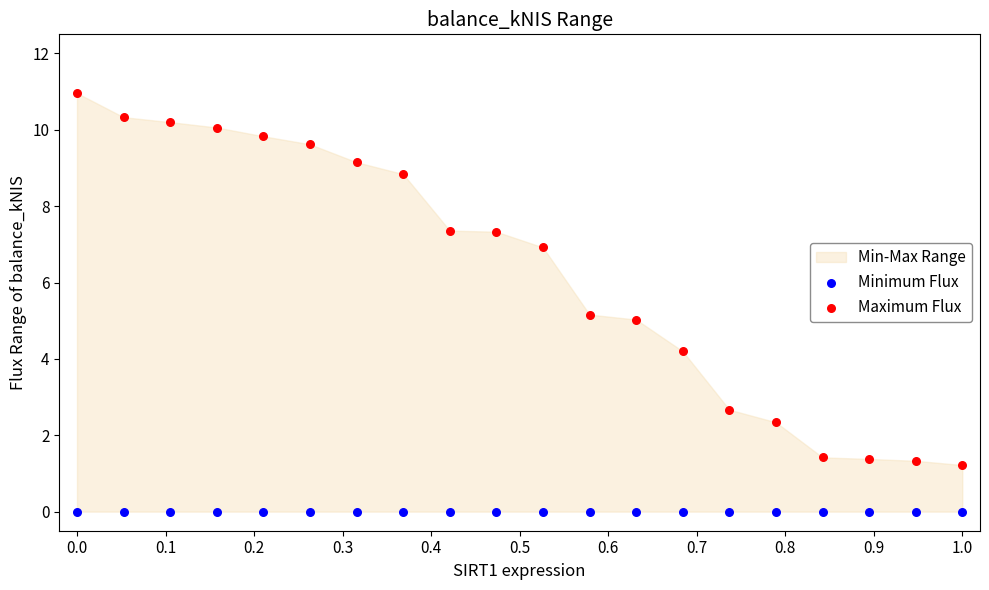

Which series contains the lowest Y value?

Minimum Flux